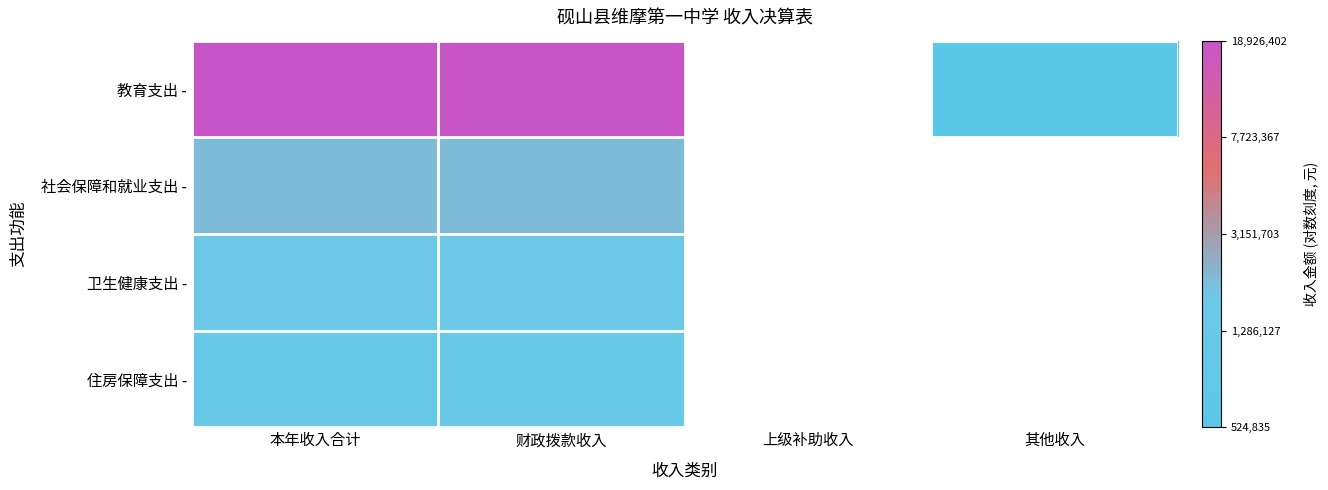

Rank the series by their average value, from highest to lowest.

教育支出 -, 社会保障和就业支出 -, 卫生健康支出 -, 住房保障支出 -